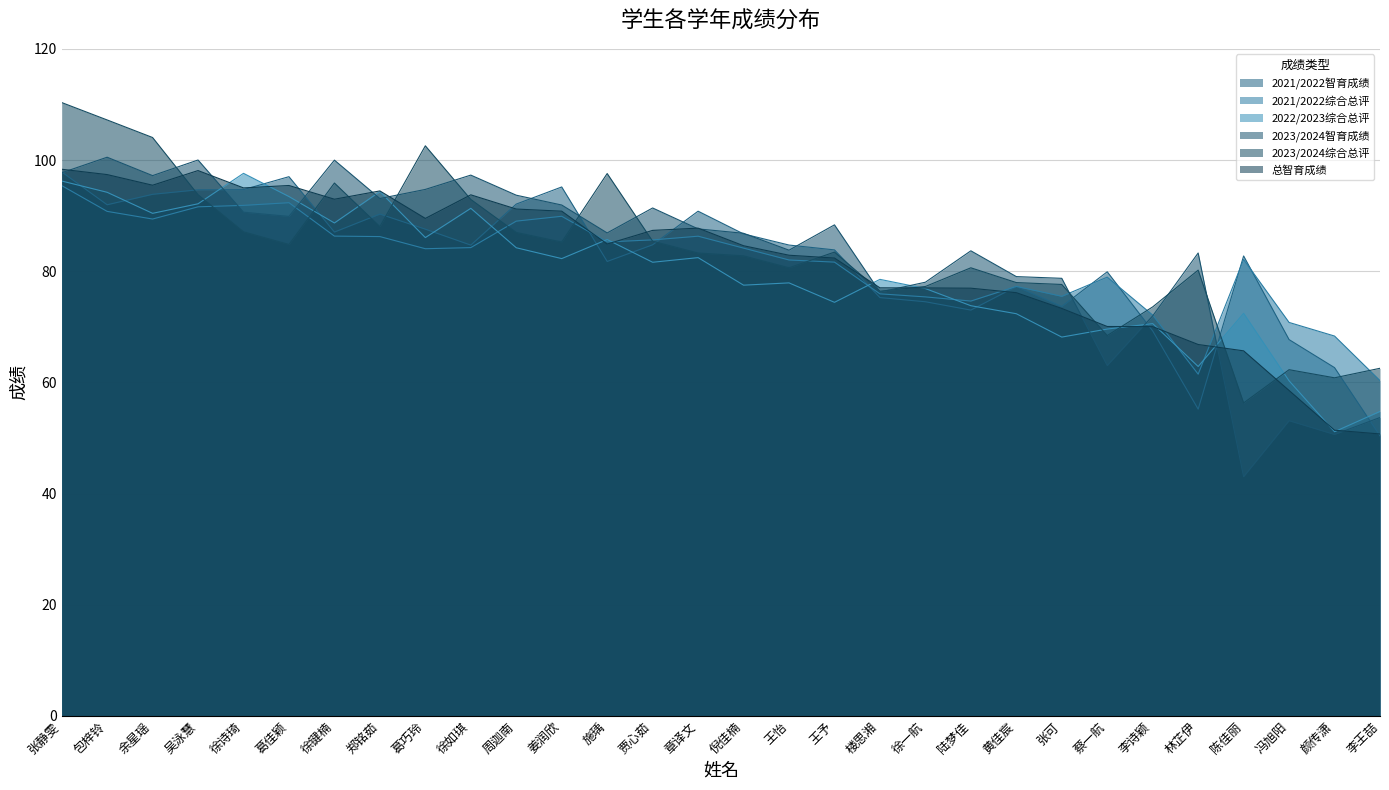

Where is the first local maximum for 2023/2024综合总评?

徐键楠